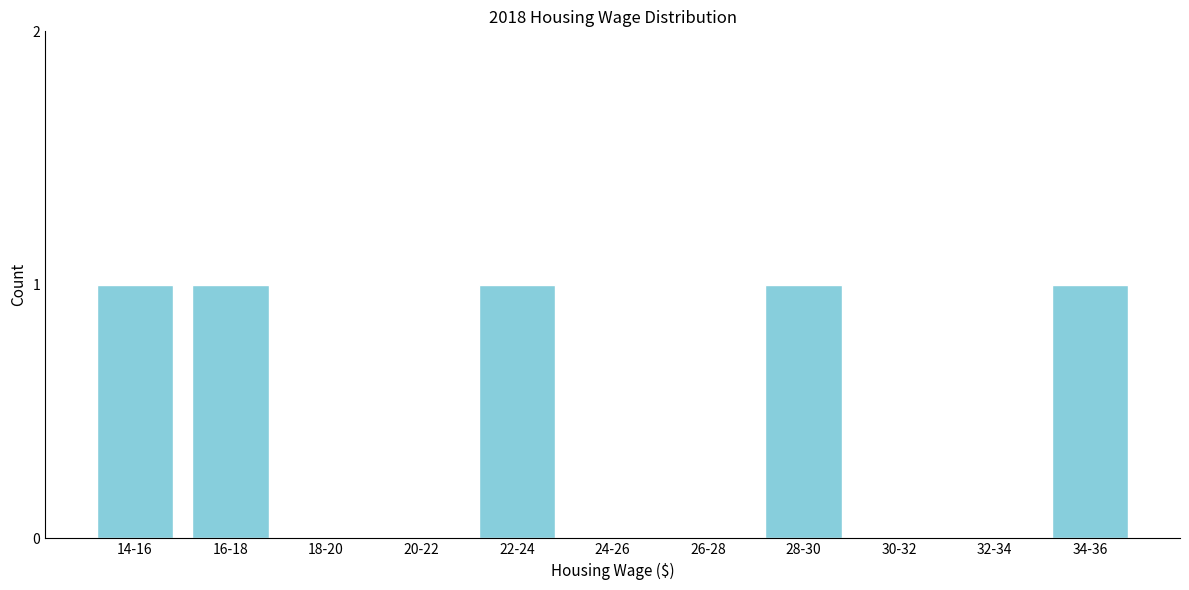

Reading left to right, transcribe all the data shown in this chart.

14-16=1	16-18=1	18-20=0	20-22=0	22-24=1	24-26=0	26-28=0	28-30=1	30-32=0	32-34=0	34-36=1